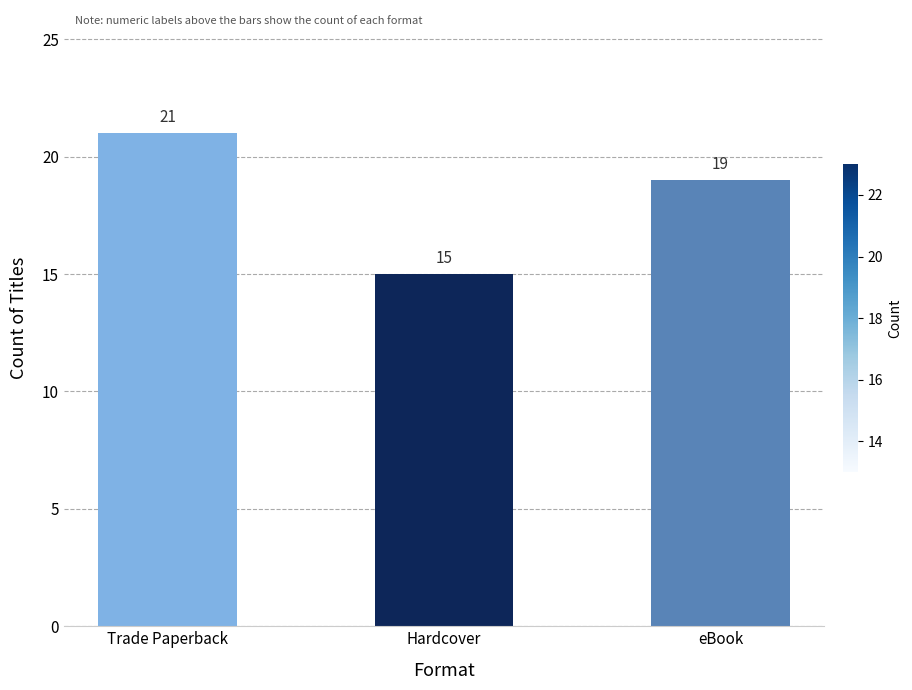

Between eBook and Hardcover, which is larger?

eBook